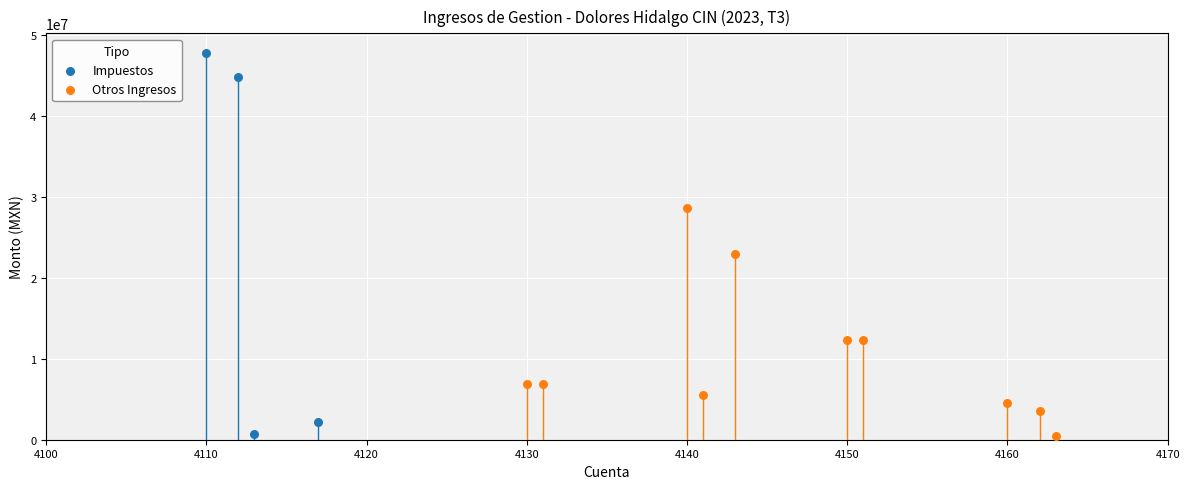

Which series reaches the maximum Y coordinate?

Impuestos